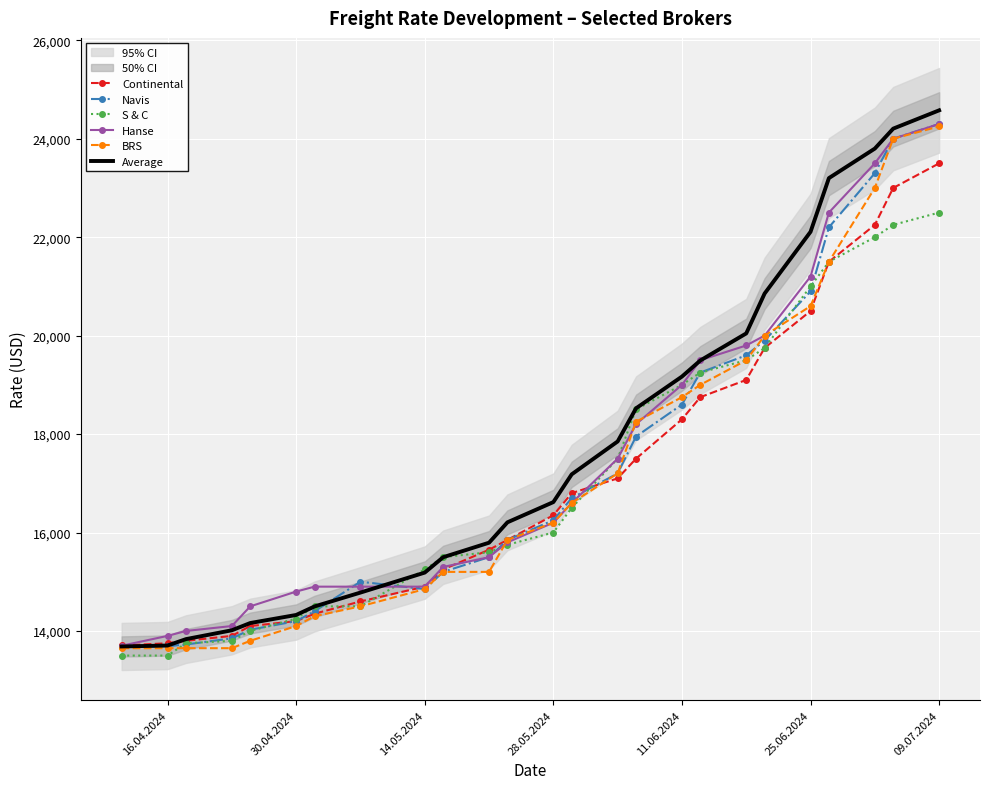

What is the highest value of the Average series?

24577